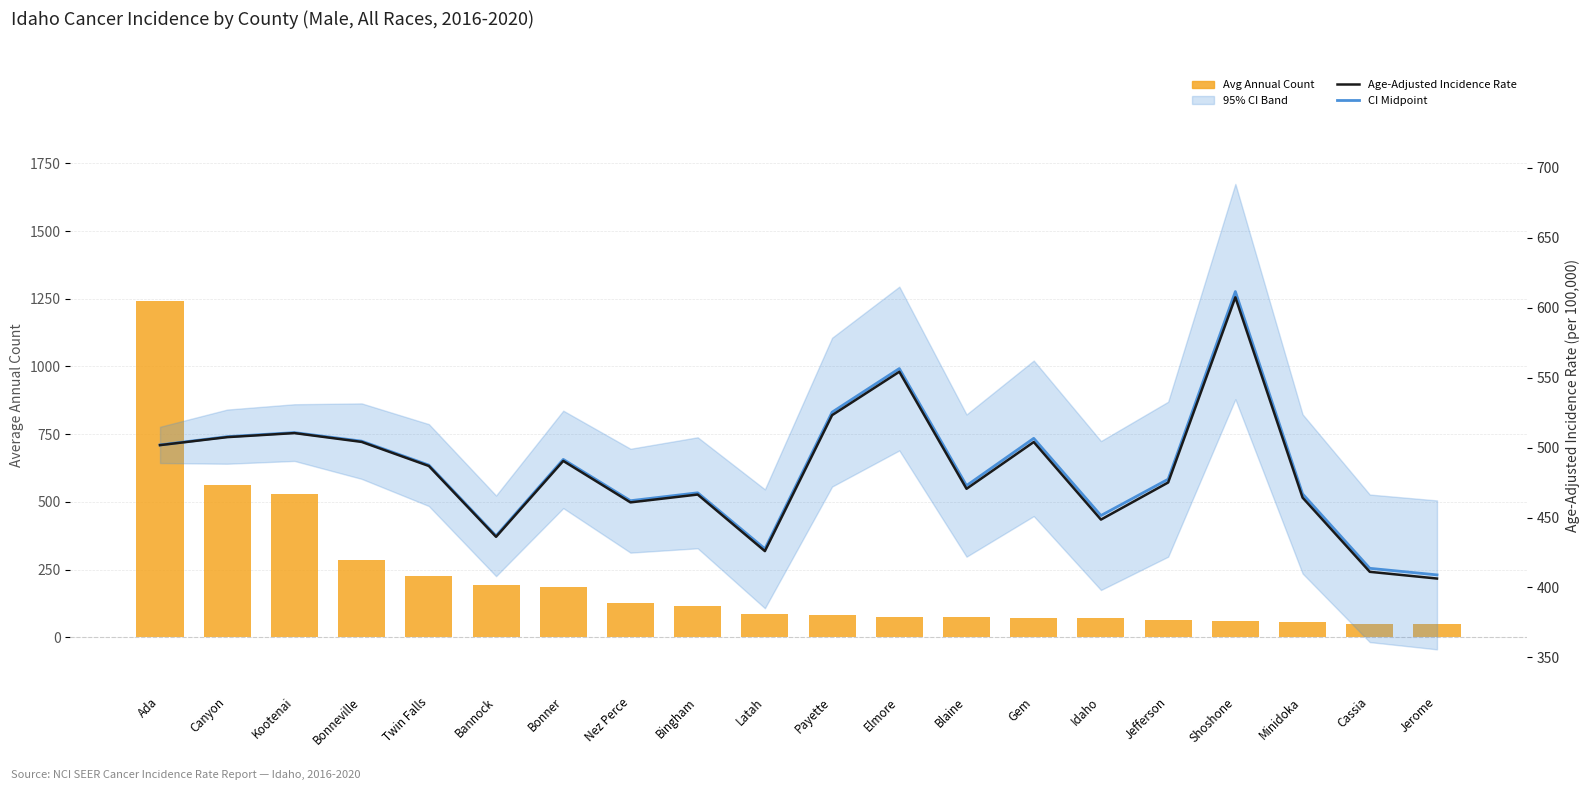

True or false: CI Midpoint has a value of 477.4 at Jefferson.

True